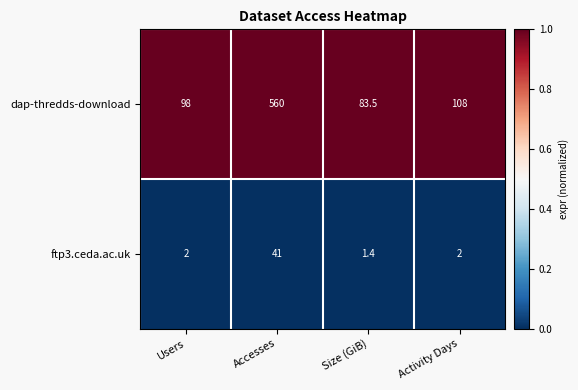

Reading right to left, what are all the values shown in this chart?

dap-thredds-download: 108.0	83.5	560.0	98.0
ftp3.ceda.ac.uk: 2.0	1.4	41.0	2.0